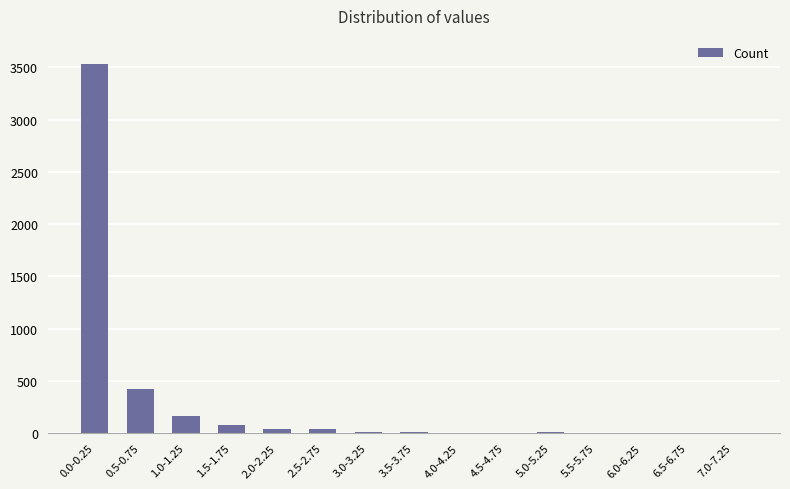

At which category does the chart reach its peak across all series?

0.0-0.25